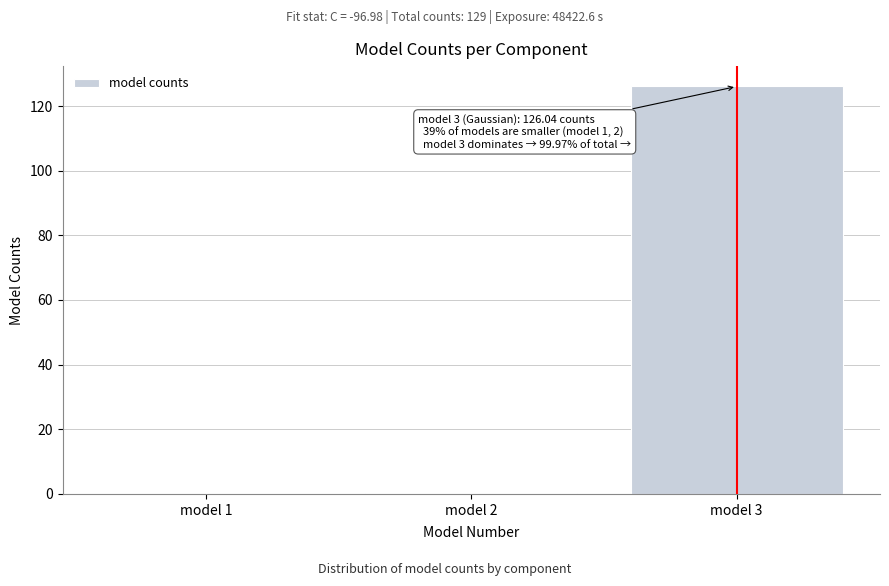

What is the sum of all values?

126.4